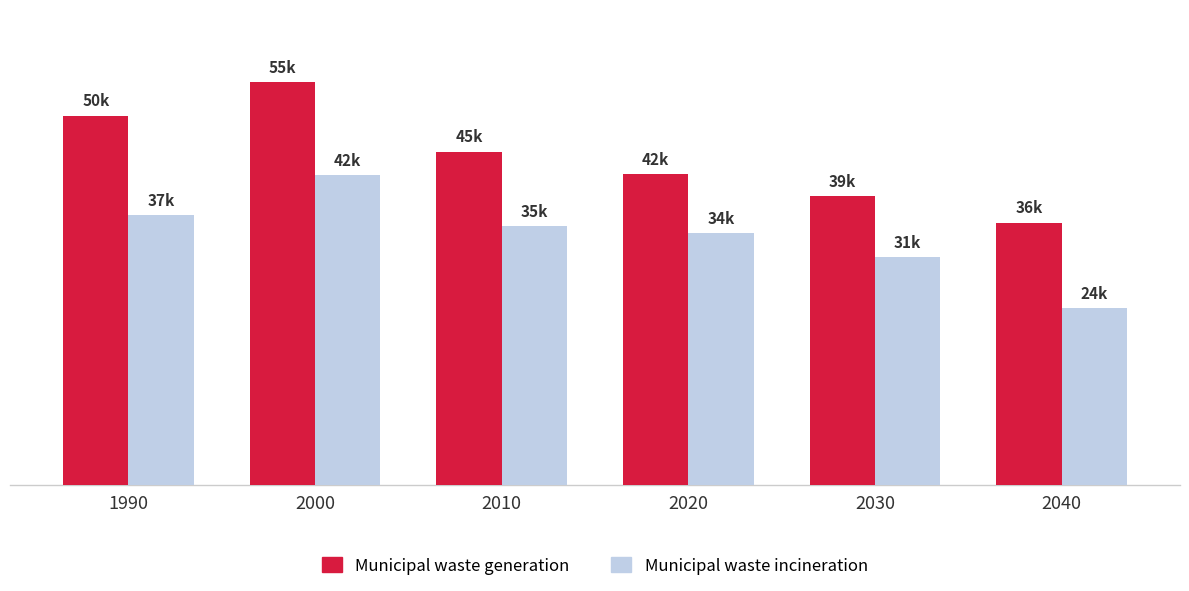

Rank the series at 2020 from lowest to highest value.

Municipal waste incineration, Municipal waste generation